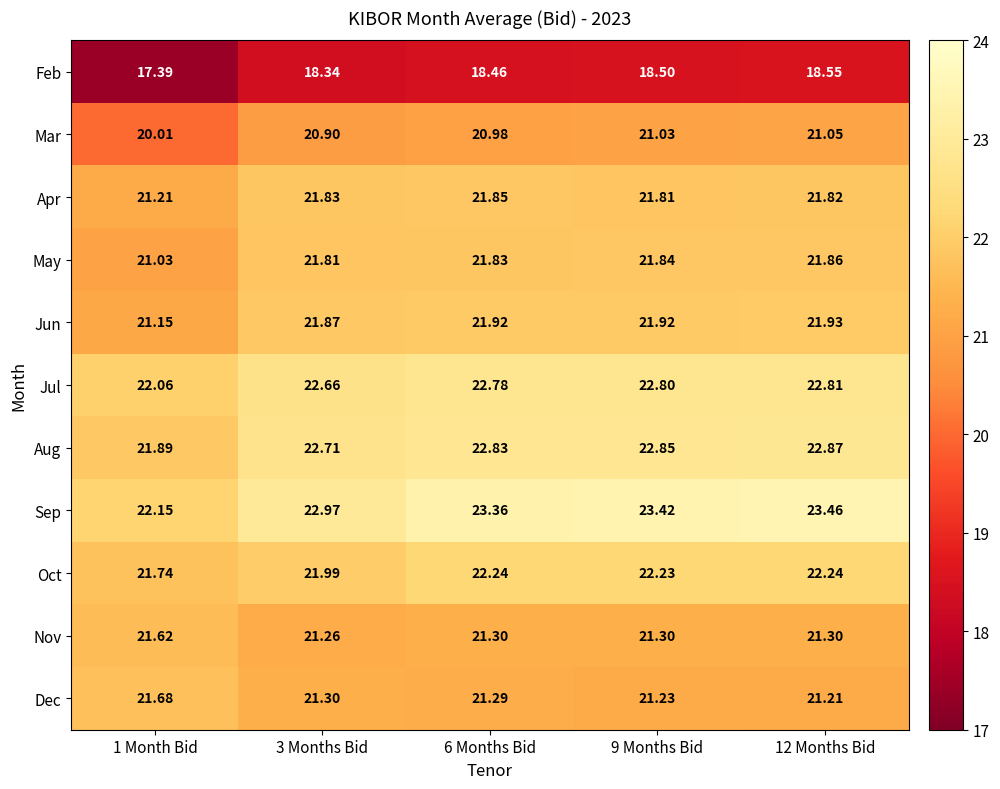

How many categories are shown in the chart?

5